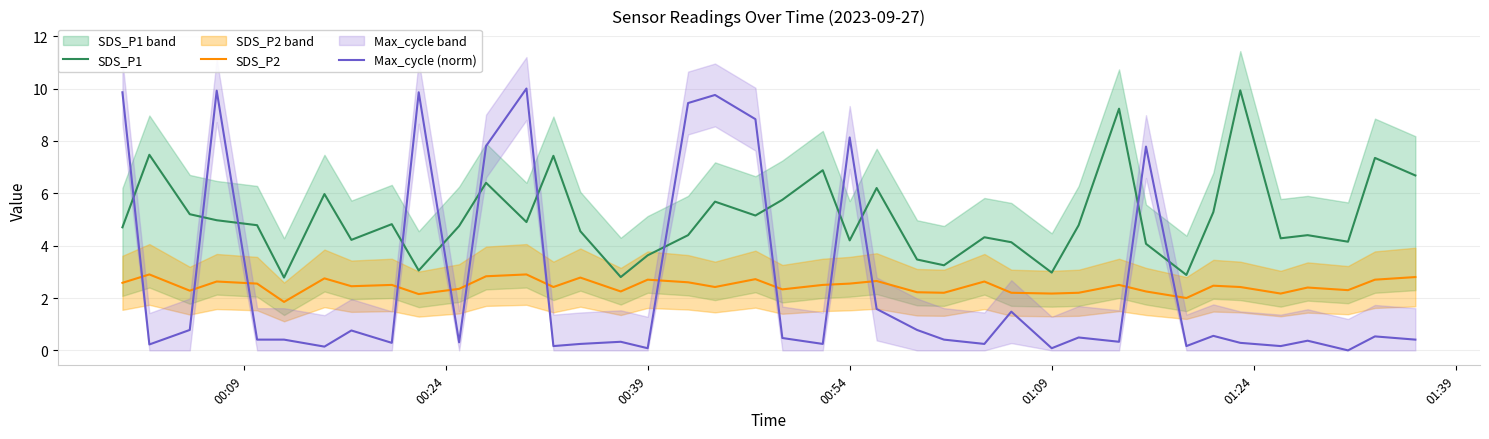

True or false: Max_cycle (norm) and SDS_P1 intersect in this chart.

True